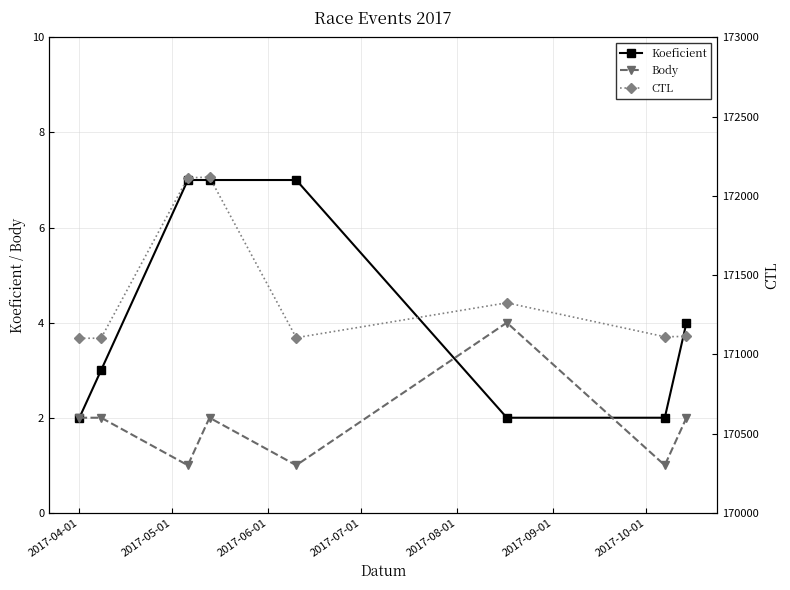

How many categories are shown in the chart?

8